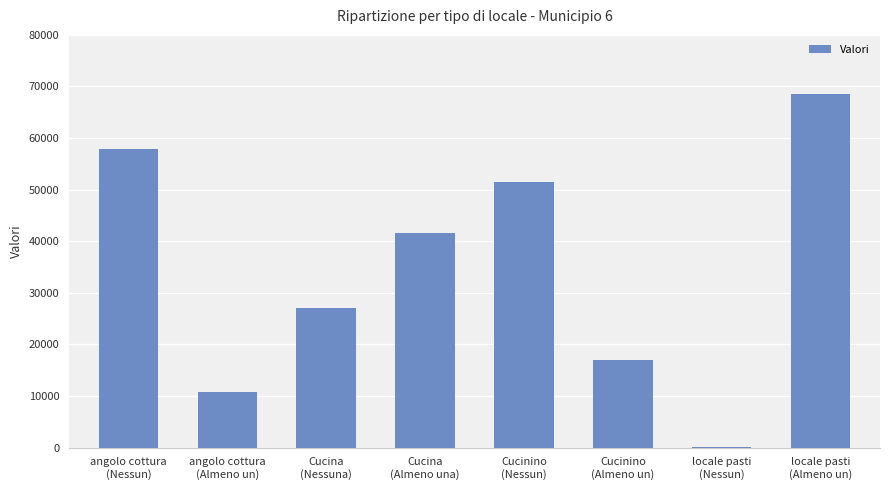

At which label does the data first exceed 41526?

angolo cottura
(Nessun)